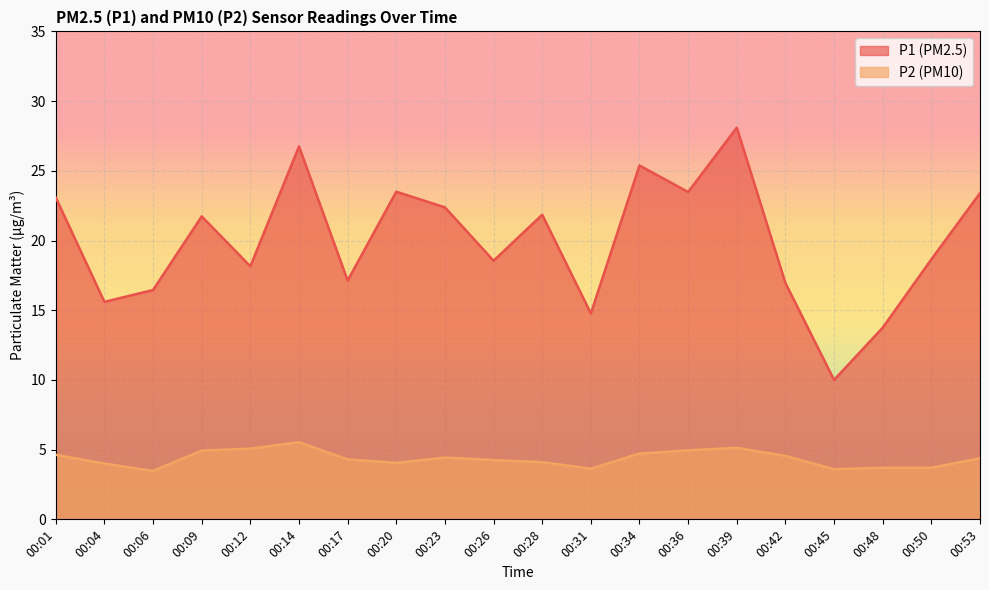

At which label does P2 reach its peak?

00:14